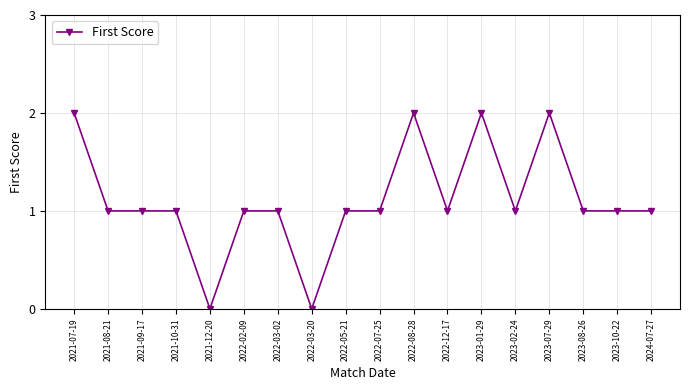

What is the sum of all values?

20